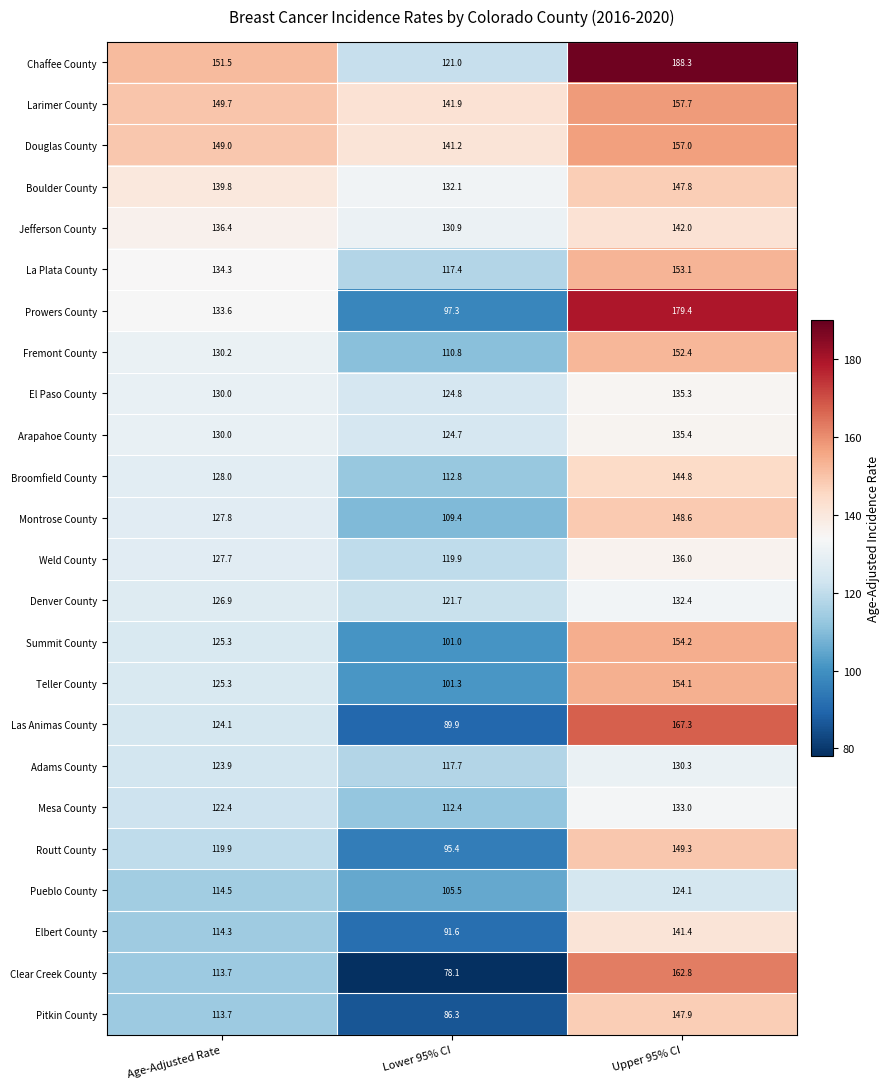

At which category is the sum across all series the highest?

Upper 95% CI